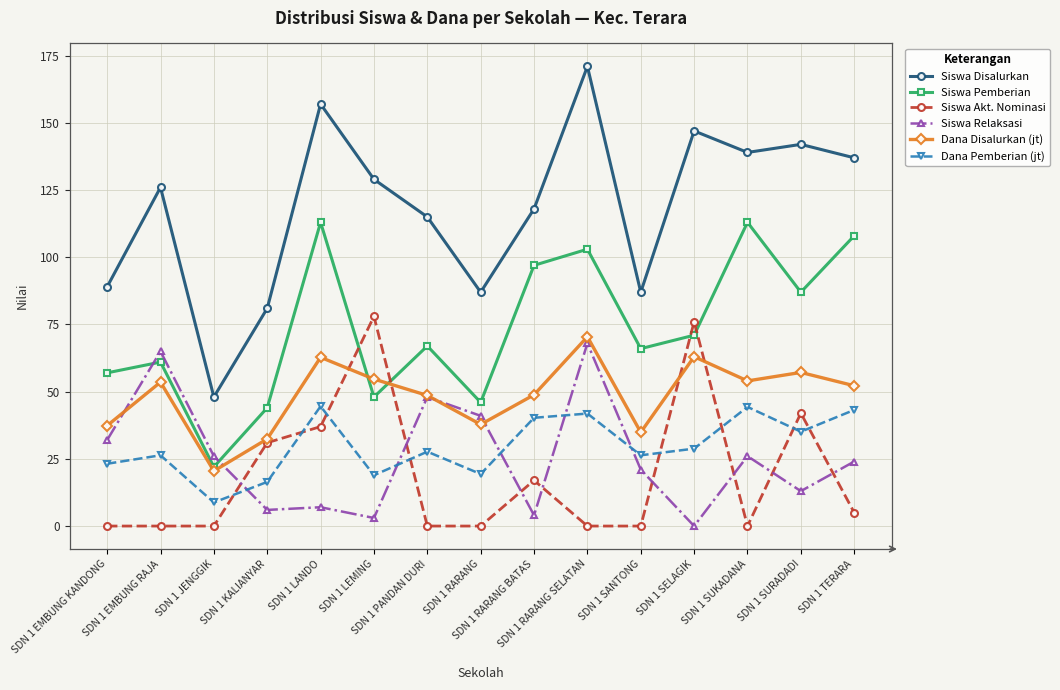

What is the label of the 9th point from the left?

SDN 1 RARANG BATAS